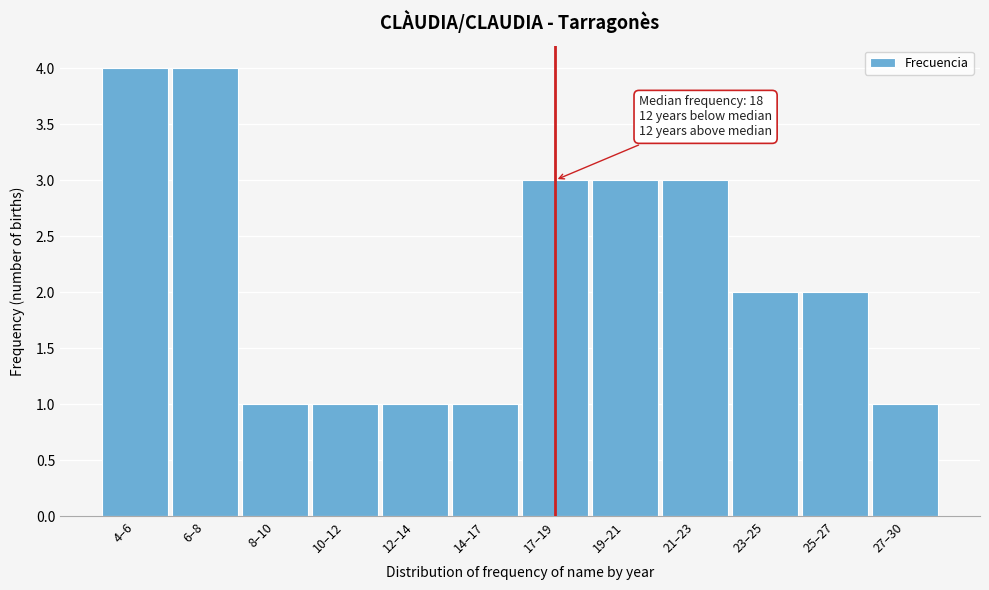

Reading right to left, list all the values displayed in this chart.

1	2	2	3	3	3	1	1	1	1	4	4